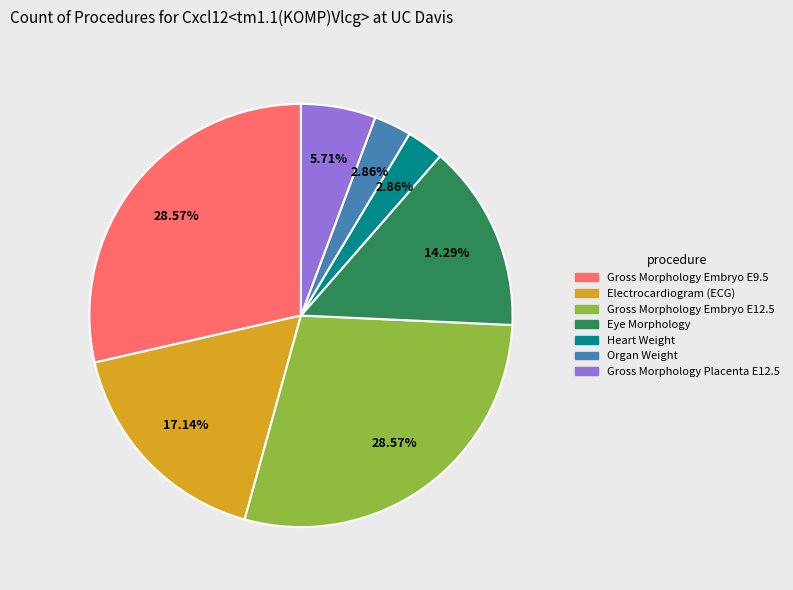

Do Gross Morphology Placenta E12.5 and Organ Weight together represent more than half of the pie?

No